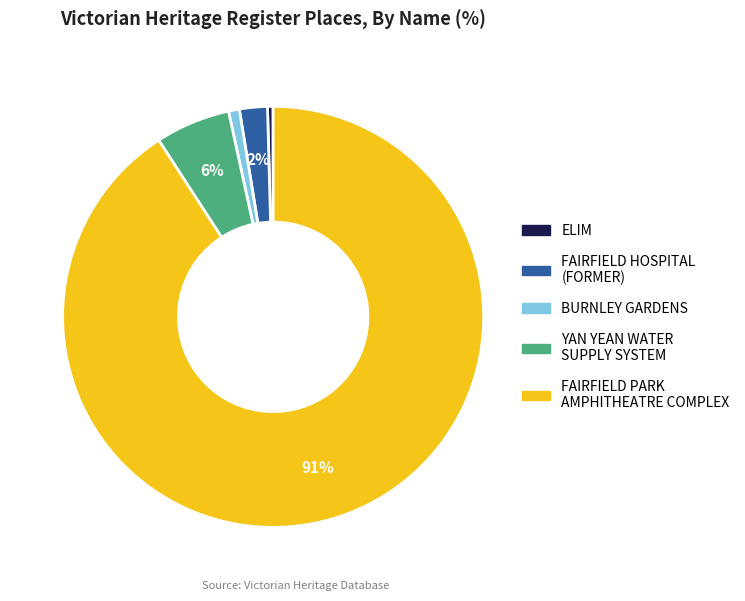

To the nearest percent, what percentage of the pie is BURNLEY GARDENS?

1%